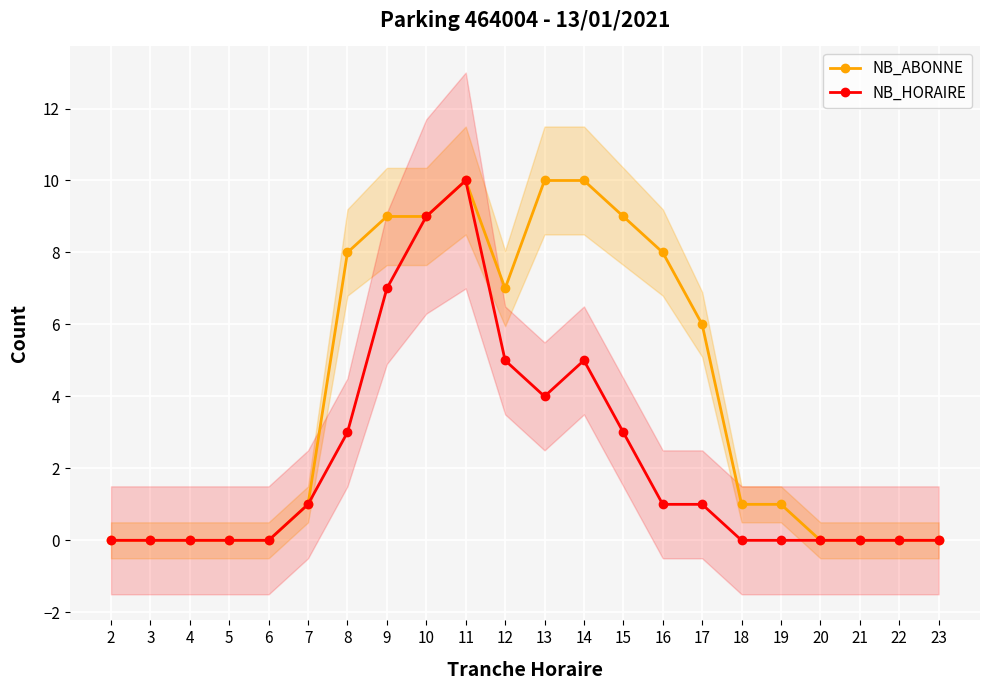

Where is the first local maximum for NB_HORAIRE?

11